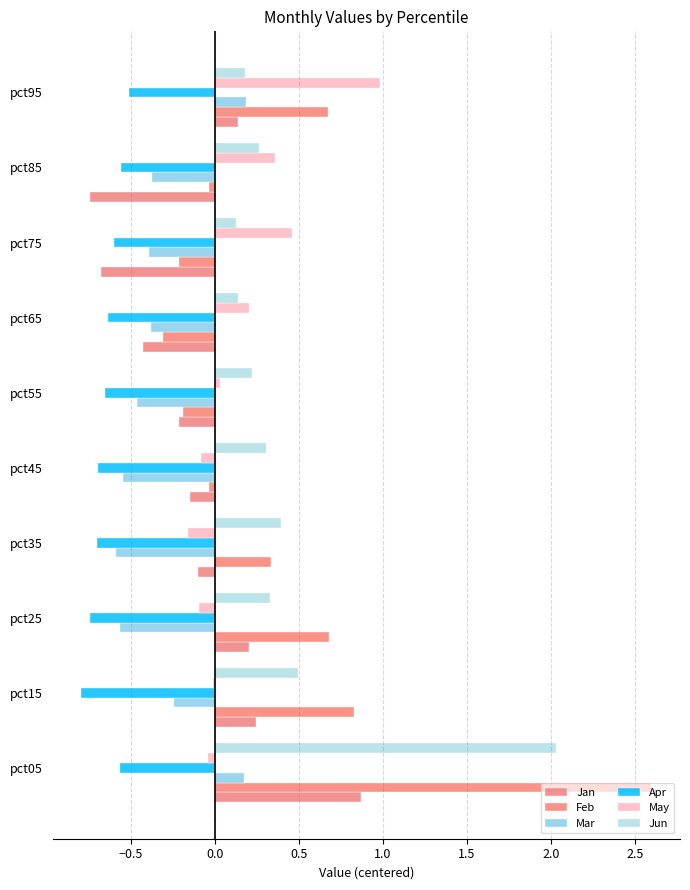

What is the average value of the Feb series?

0.4